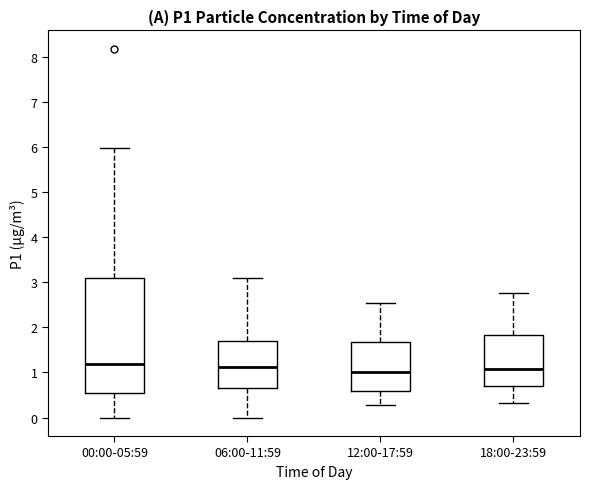

Reading left to right, transcribe this box plot: for each box, give where its median line is, the range the box spans, and where its two whiskers end, as read against the y-axis. The values are not printed on the chart, so give them approximately, as read against the axis.

00:00-05:59: median 1.2, box 0.5 to 3.1, whiskers 0.0 to 6.0
06:00-11:59: median 1.1, box 0.7 to 1.7, whiskers 0.0 to 3.1
12:00-17:59: median 1.0, box 0.6 to 1.7, whiskers 0.3 to 2.5
18:00-23:59: median 1.1, box 0.7 to 1.8, whiskers 0.3 to 2.8